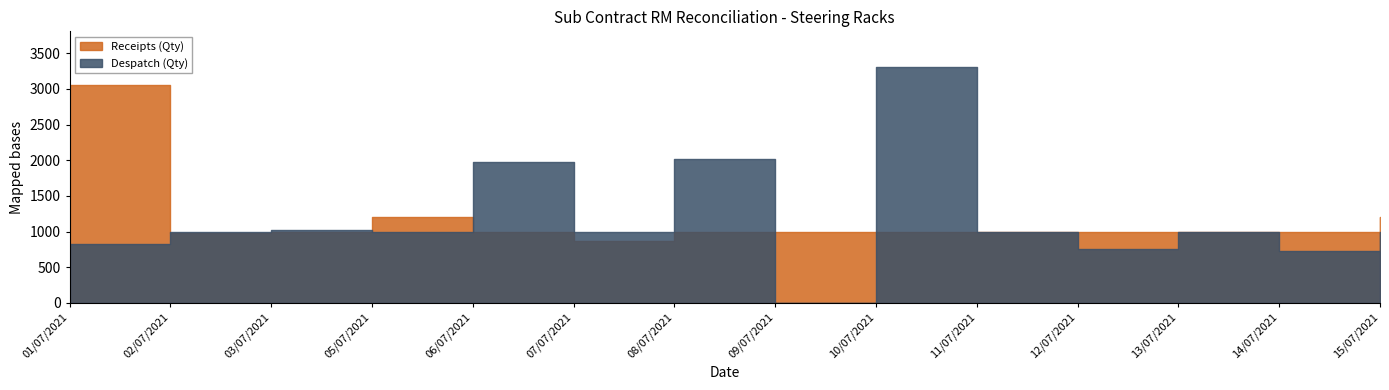

How many data points in Despatch (Qty) are above 1000?

4